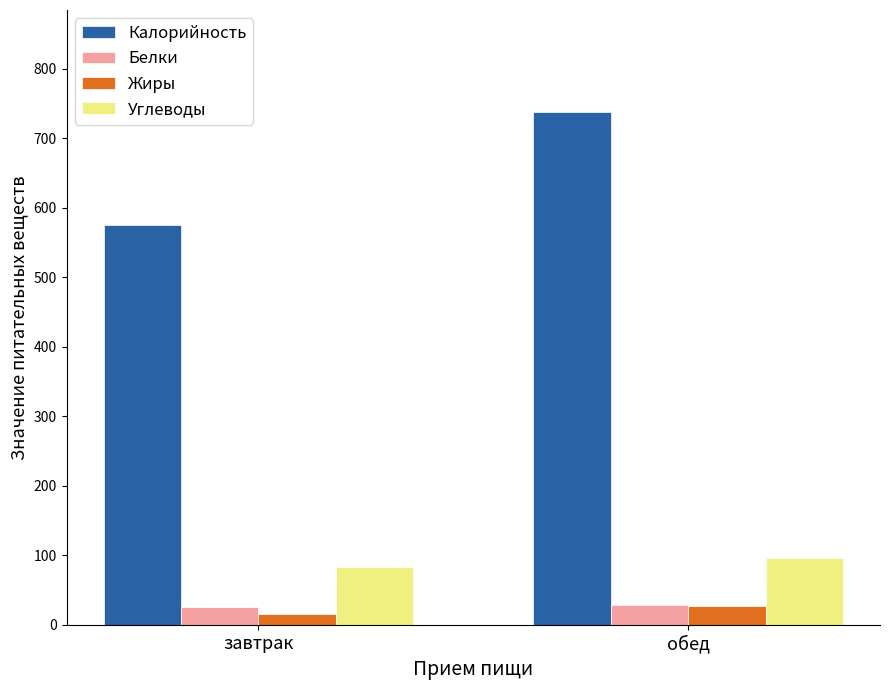

Read the Углеводы value at завтрак.

83.4